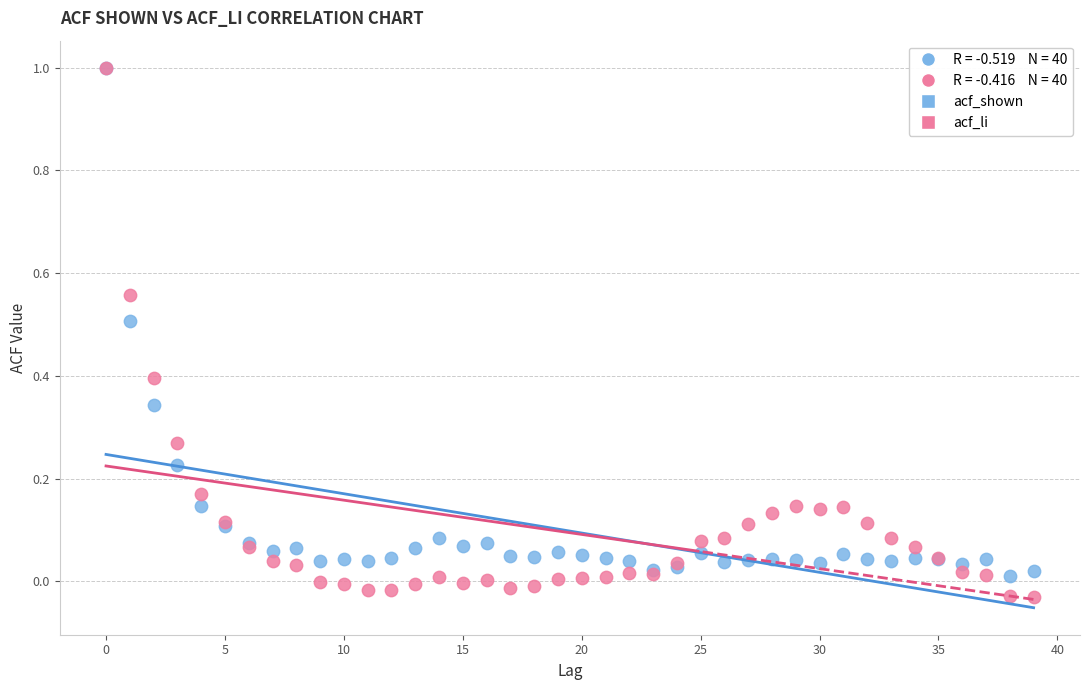

Which series reaches the minimum Y coordinate?

acf_li